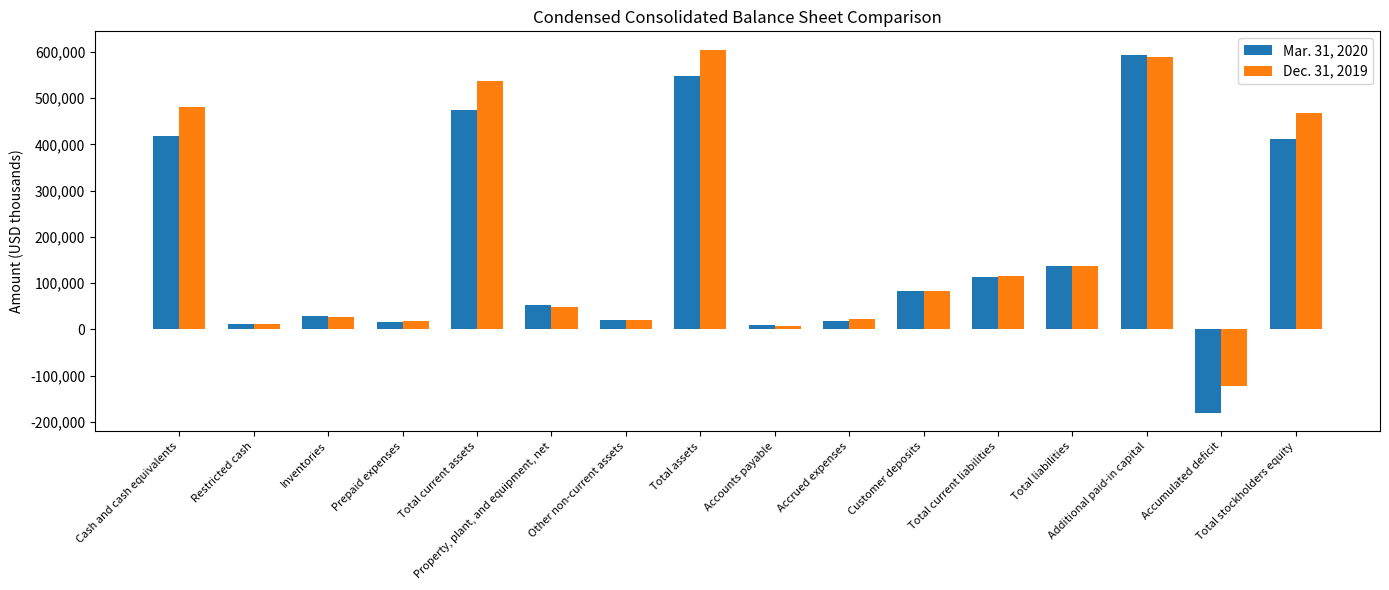

What value does the Dec. 31, 2019 series have at Total stockholders equity?

467560